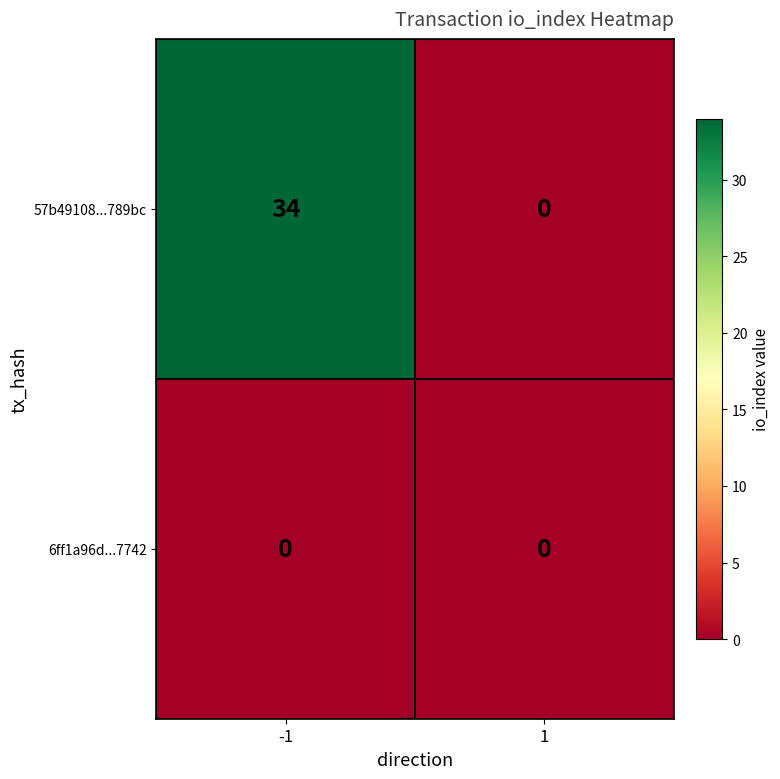

What is the sum of the 57b49108...789bc values at -1 and 1?

34